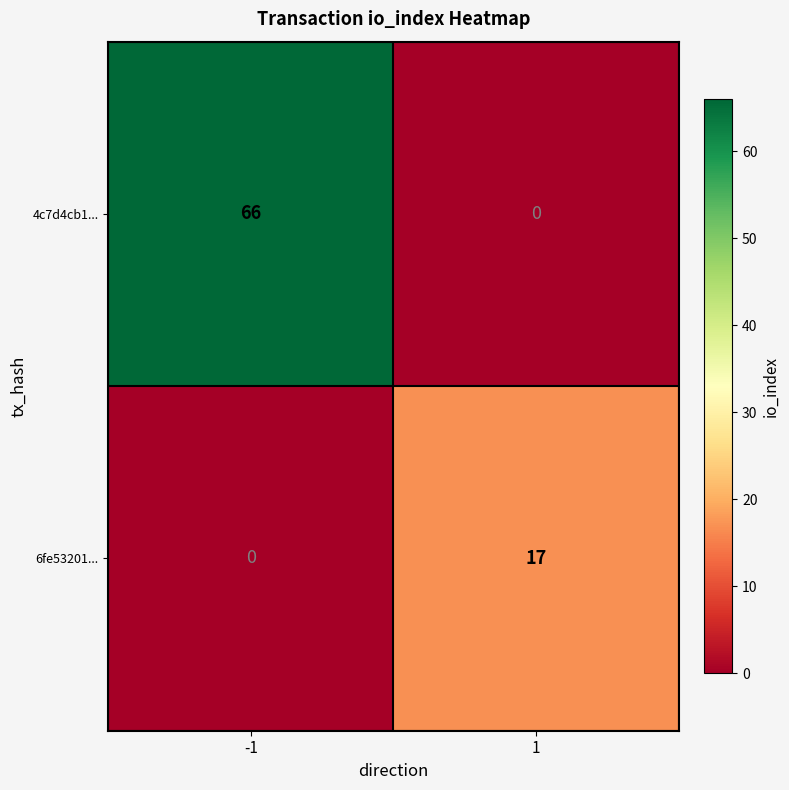

What is the total value across all series at 1?

17